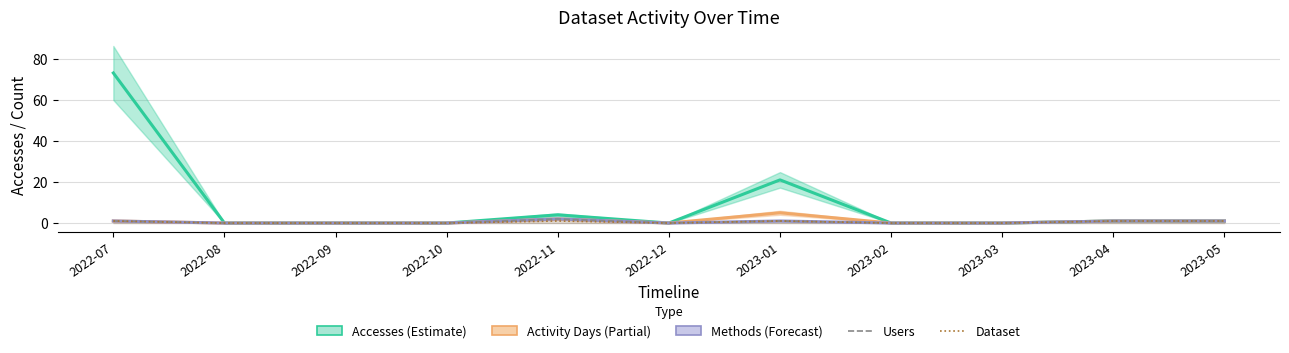

What is the difference between the maximum and minimum values in the Dataset series?

1